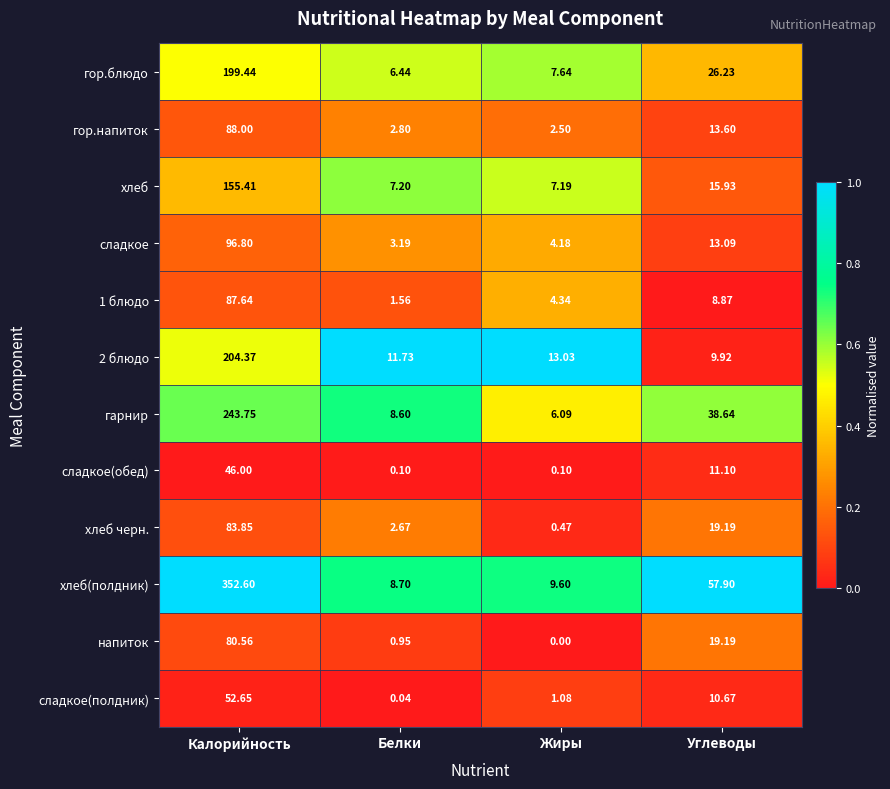

What is the greatest value displayed?

352.6